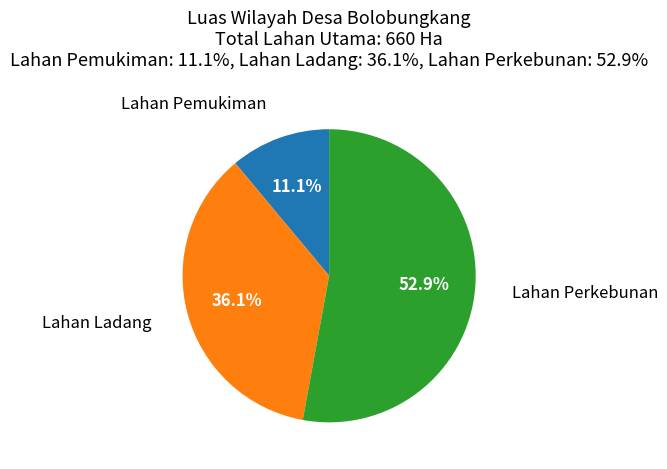

Rank the categories by value from highest to lowest.

Lahan Perkebunan, Lahan Ladang, Lahan Pemukiman